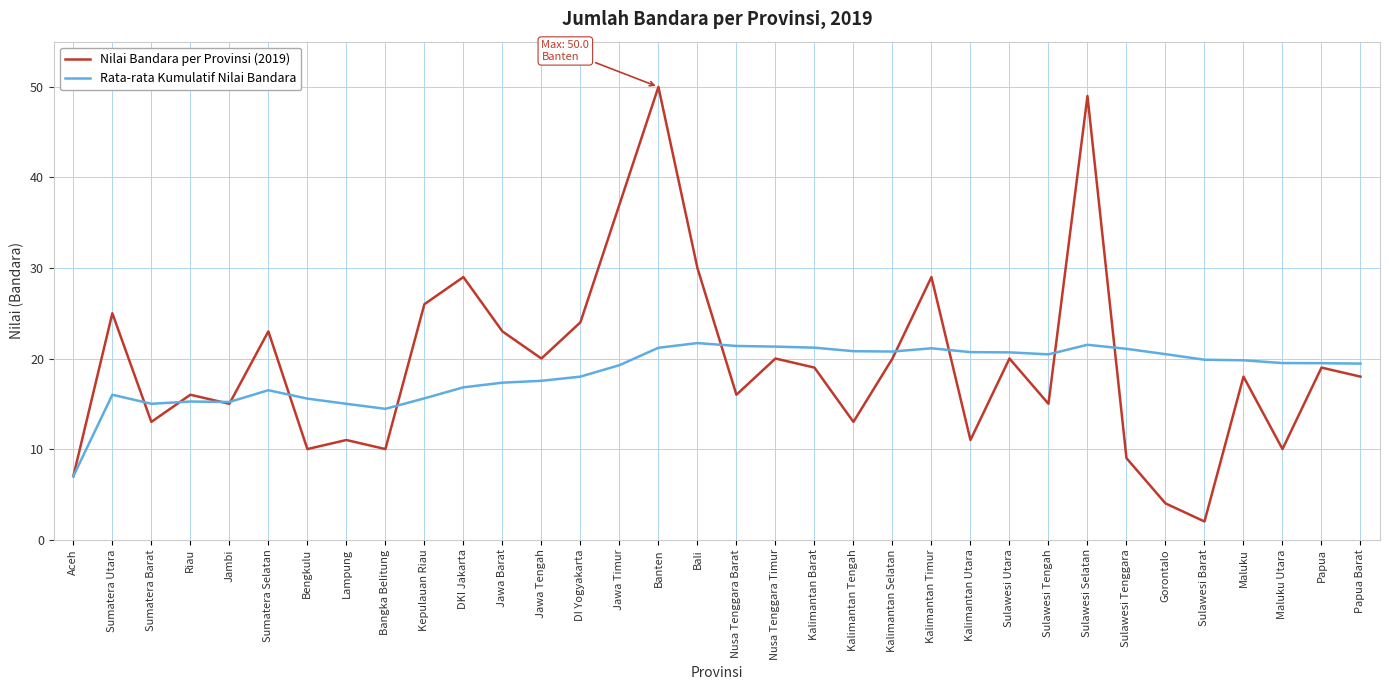

Rank the series by their maximum value, from highest to lowest.

Nilai Bandara per Provinsi (2019), Rata-rata Kumulatif Nilai Bandara